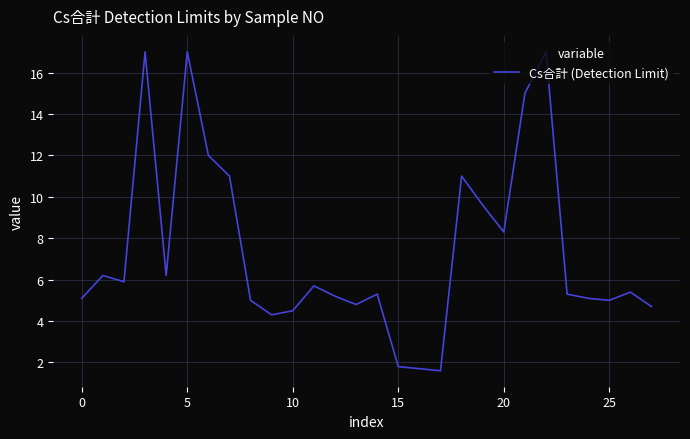

What is the difference between the maximum and minimum values?

15.4